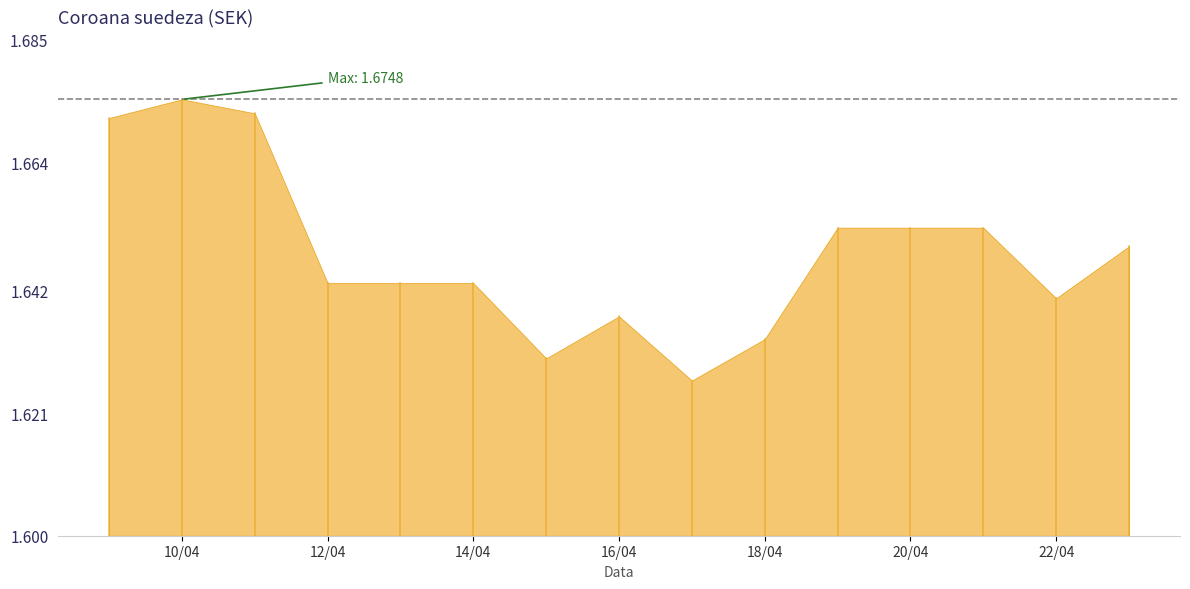

Reading right to left, list all the values displayed in this chart.

1.6	1.6	1.7	1.7	1.7	1.6	1.6	1.6	1.6	1.6	1.6	1.6	1.7	1.7	1.7